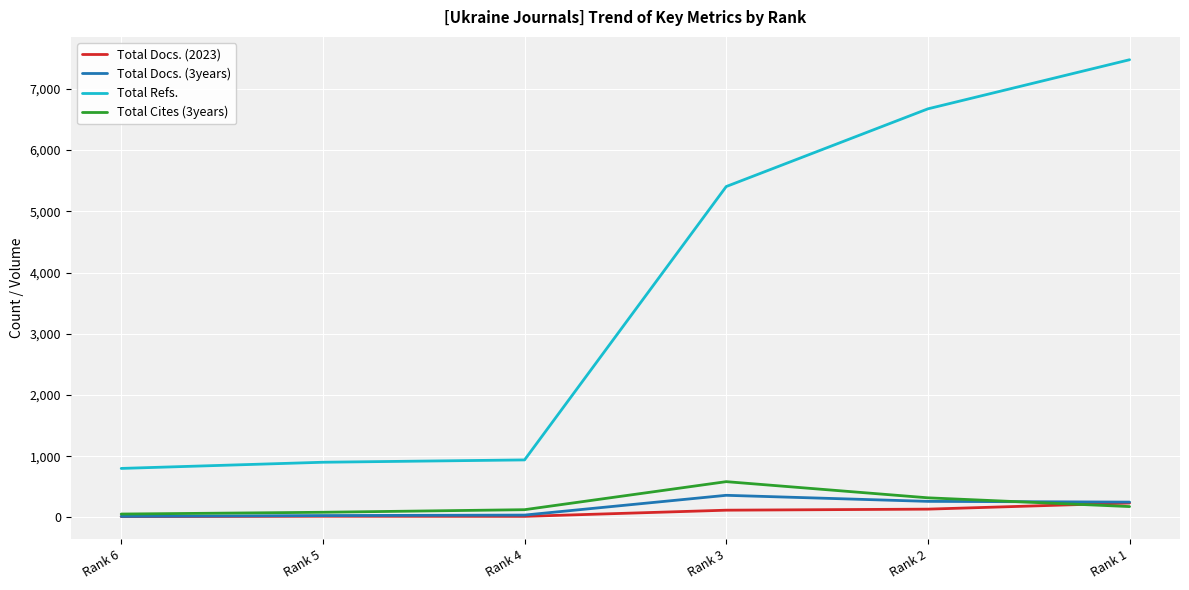

What are all the series names shown in the legend?

Total Docs. (2023), Total Docs. (3years), Total Refs., Total Cites (3years)